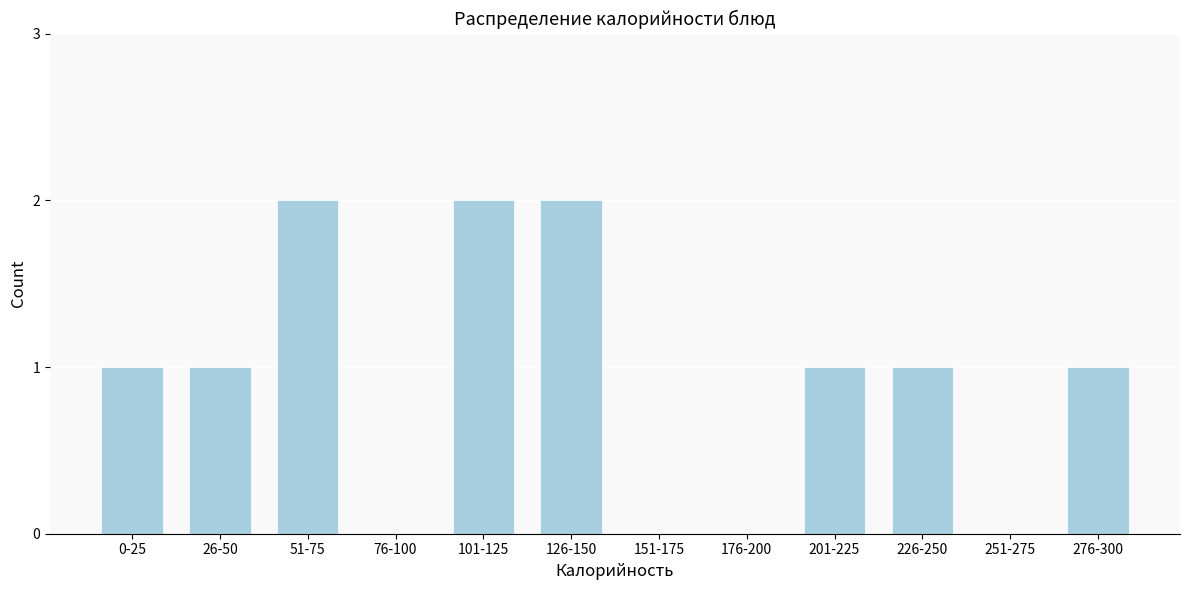

Reading left to right, extract all data points from this chart.

0-25=1	26-50=1	51-75=2	76-100=0	101-125=2	126-150=2	151-175=0	176-200=0	201-225=1	226-250=1	251-275=0	276-300=1